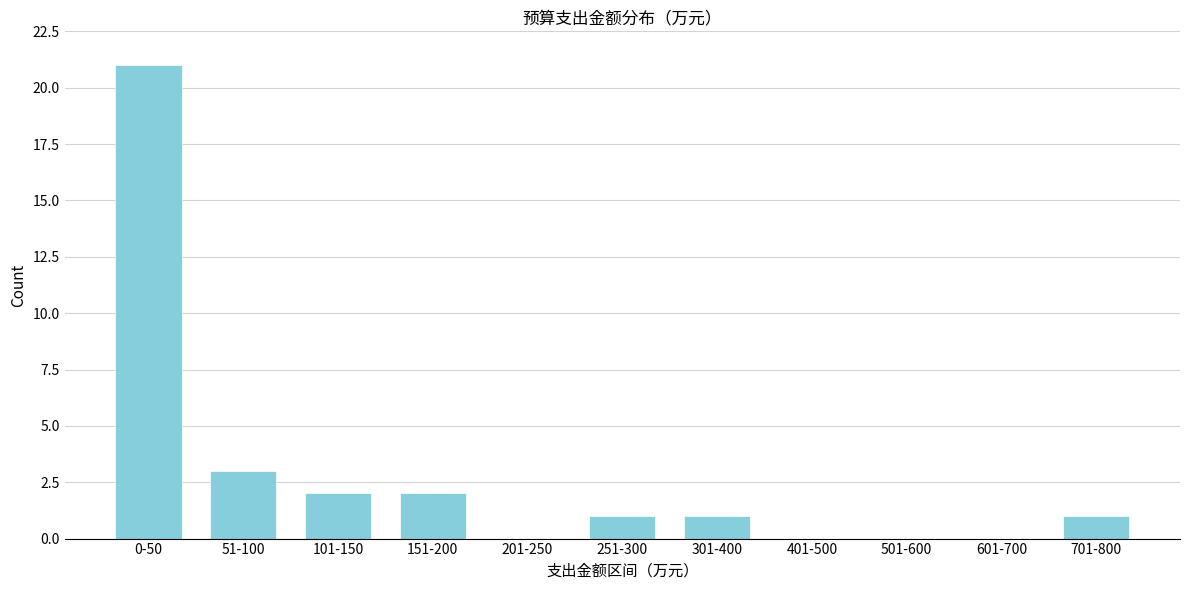

Reading left to right, what are all the values shown in this chart?

0-50=21	51-100=3	101-150=2	151-200=2	201-250=0	251-300=1	301-400=1	401-500=0	501-600=0	601-700=0	701-800=1